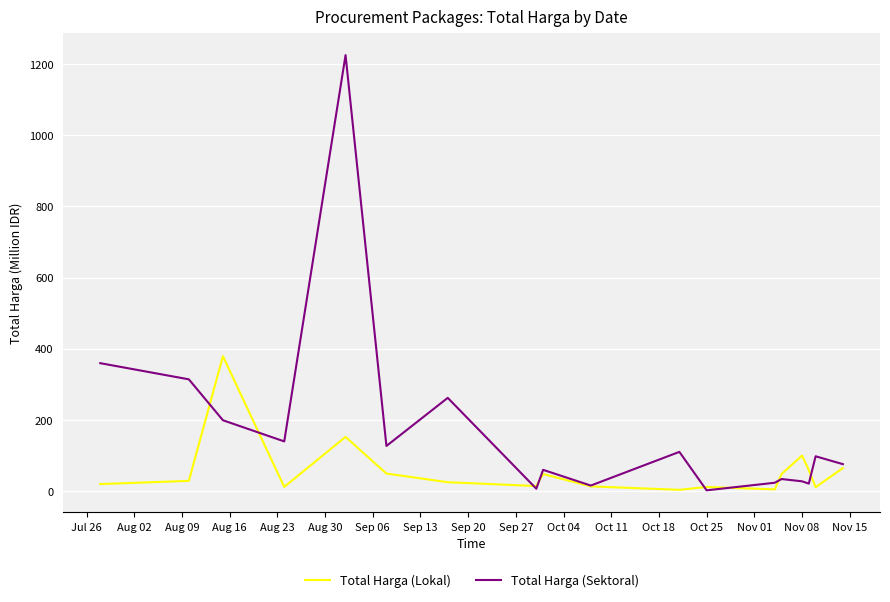

Rank the series by their maximum value, from highest to lowest.

Total Harga (Sektoral), Total Harga (Lokal)